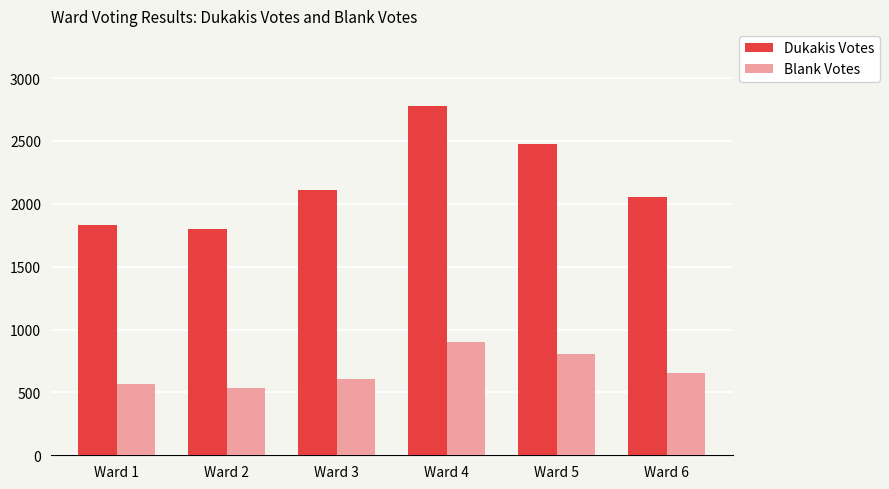

What is the average value of the Dukakis Votes series?

2176